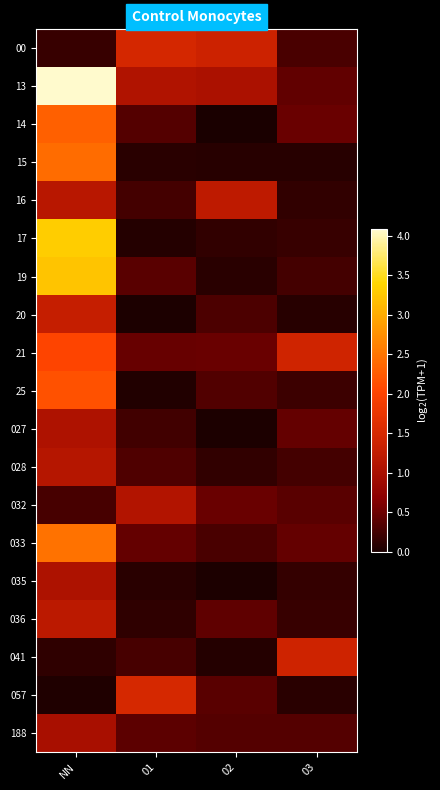

Reading right to left, extract all data points from this chart.

00: 03=0.3	02=1.4	01=1.5	NN=0.2
13: 03=0.4	02=1.0	01=1.1	NN=4.1
14: 03=0.5	02=0.0	01=0.4	NN=2.3
15: 03=0.1	02=0.1	01=0.1	NN=2.4
16: 03=0.1	02=1.2	01=0.3	NN=1.2
17: 03=0.2	02=0.1	01=0.1	NN=3.3
19: 03=0.3	02=0.1	01=0.4	NN=3.2
20: 03=0.1	02=0.3	01=0.0	NN=1.3
21: 03=1.4	02=0.5	01=0.5	NN=2.0
25: 03=0.2	02=0.3	01=0.0	NN=2.2
027: 03=0.5	02=0.0	01=0.2	NN=1.1
028: 03=0.3	02=0.2	01=0.3	NN=1.1
032: 03=0.4	02=0.5	01=1.1	NN=0.3
033: 03=0.5	02=0.3	01=0.4	NN=2.5
035: 03=0.2	02=0.0	01=0.1	NN=1.0
036: 03=0.2	02=0.4	01=0.1	NN=1.2
041: 03=1.4	02=0.1	01=0.3	NN=0.1
057: 03=0.1	02=0.4	01=1.5	NN=0.0
188: 03=0.4	02=0.4	01=0.4	NN=1.0